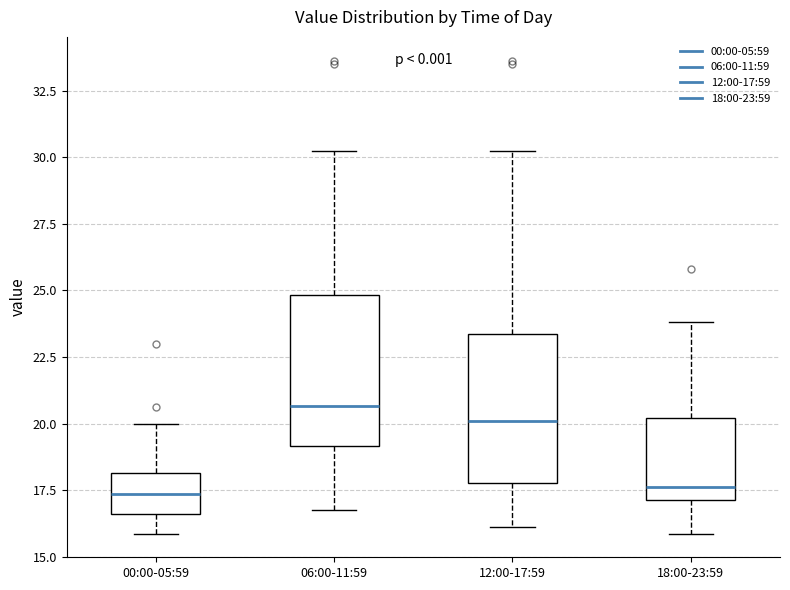

Reading left to right, transcribe this box plot: for each box, give where its median line is, the range the box spans, and where its two whiskers end, as read against the y-axis. The values are not printed on the chart, so give them approximately, as read against the axis.

00:00-05:59: median 17.5, box 16.5 to 18.0, whiskers 16.0 to 20.0
06:00-11:59: median 20.5, box 19.0 to 25.0, whiskers 17.0 to 30.0
12:00-17:59: median 20.0, box 18.0 to 23.5, whiskers 16.0 to 30.0
18:00-23:59: median 17.5, box 17.0 to 20.0, whiskers 16.0 to 24.0